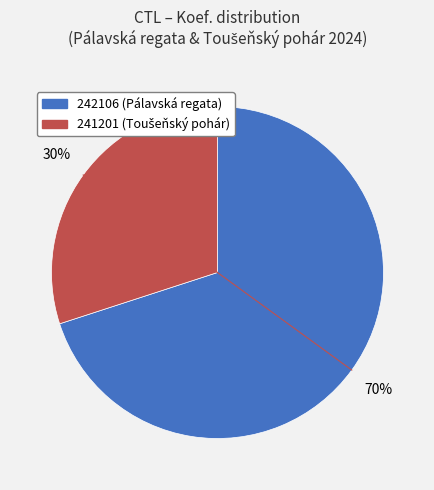

Is it true that 242106 is 70% of the pie?

True